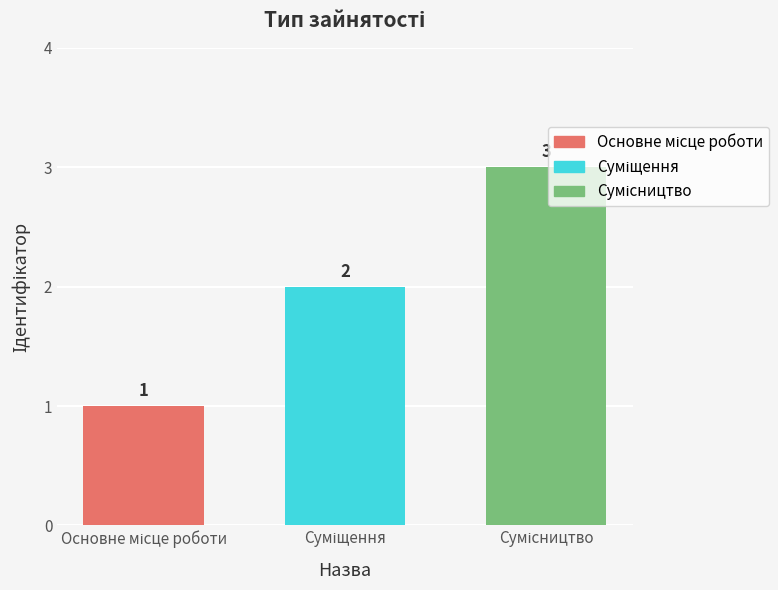

Count the number of categories in the chart.

1